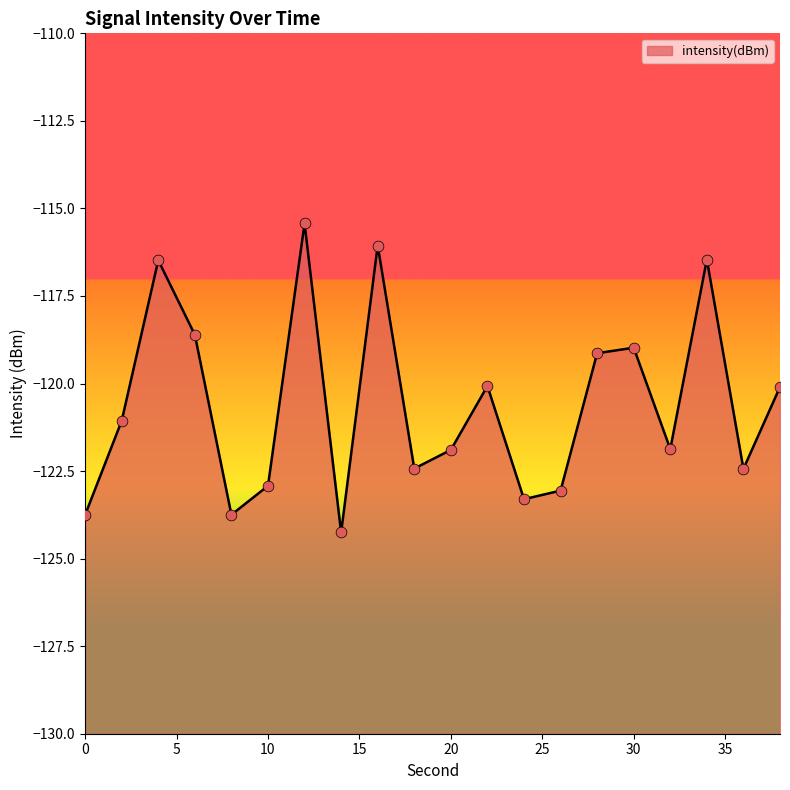

What is the change in value from 20 to 26?

-1.2